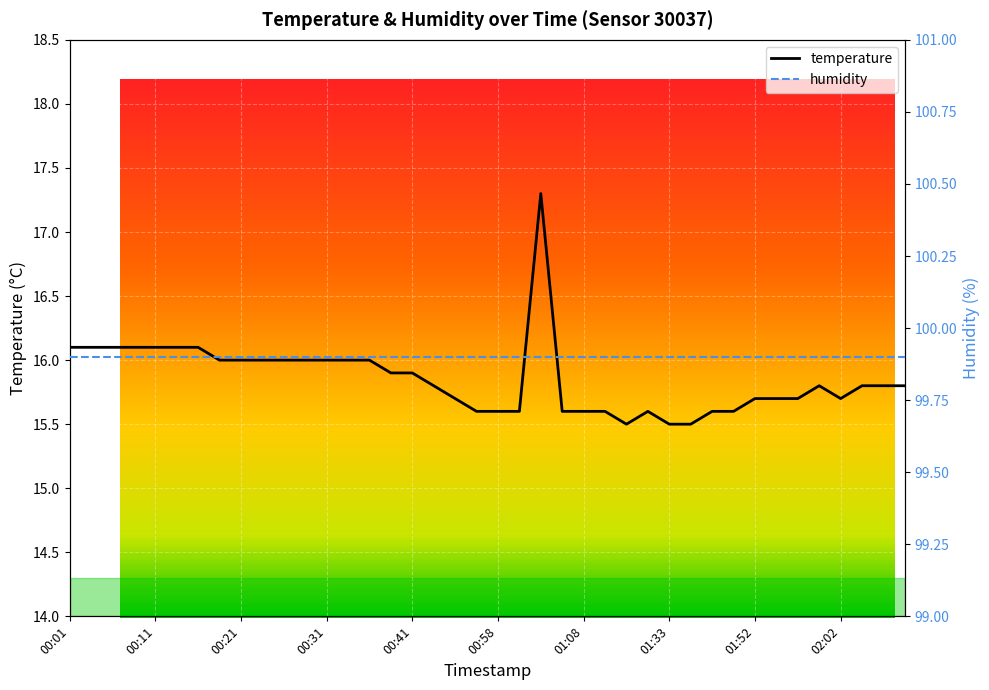

Which series has the largest range (max minus min)?

temperature